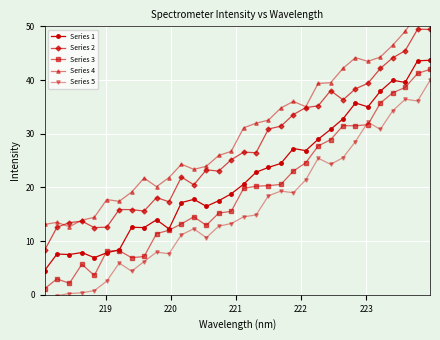

True or false: Series 5 and Series 1 intersect in this chart.

False